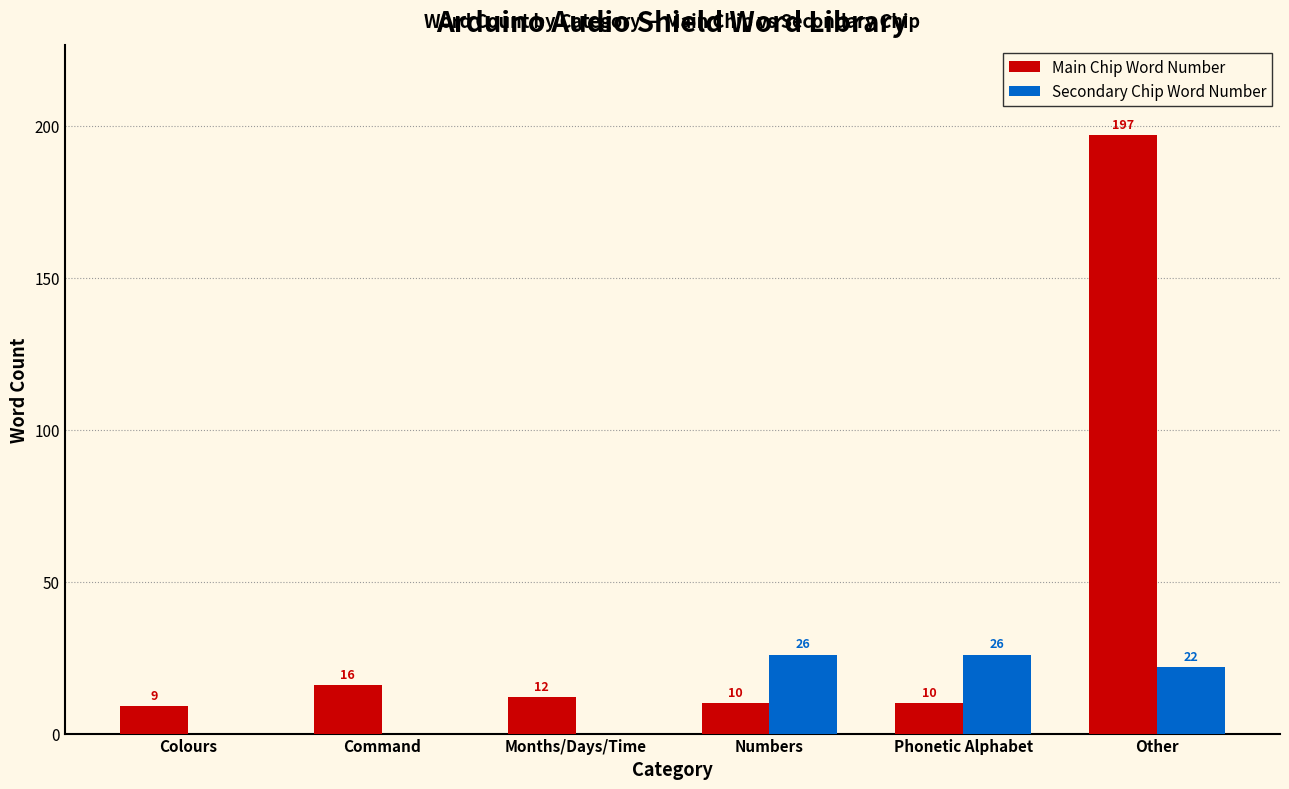

What is the greatest value displayed?

197